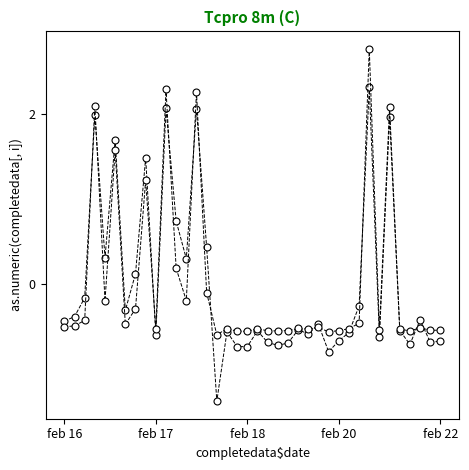

How many distinct data groups are displayed?

2